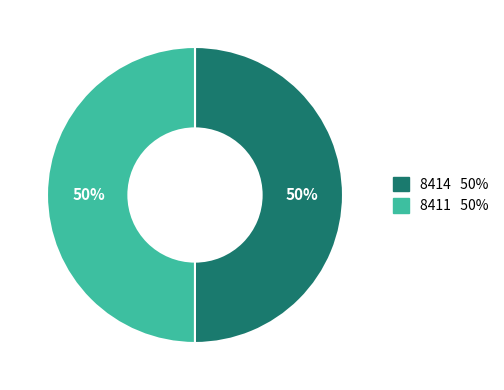

To the nearest percent, what portion does 8414 represent?

50%